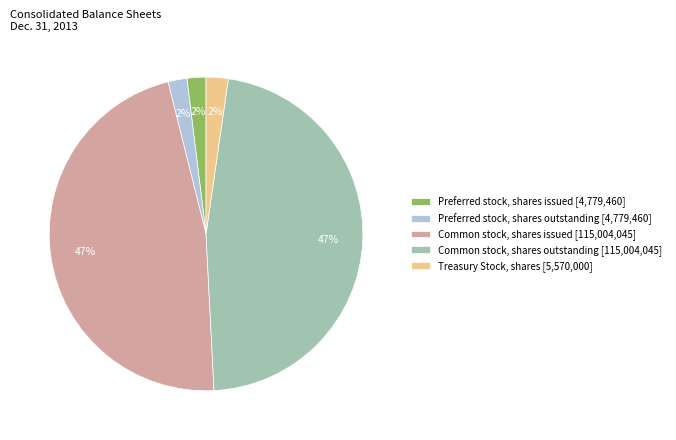

Count the number of slices in the pie.

5